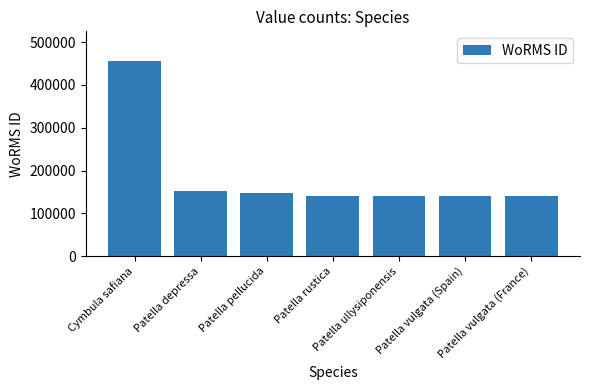

The chart shows a value of 147459 at Patella pellucida. True or false?

True